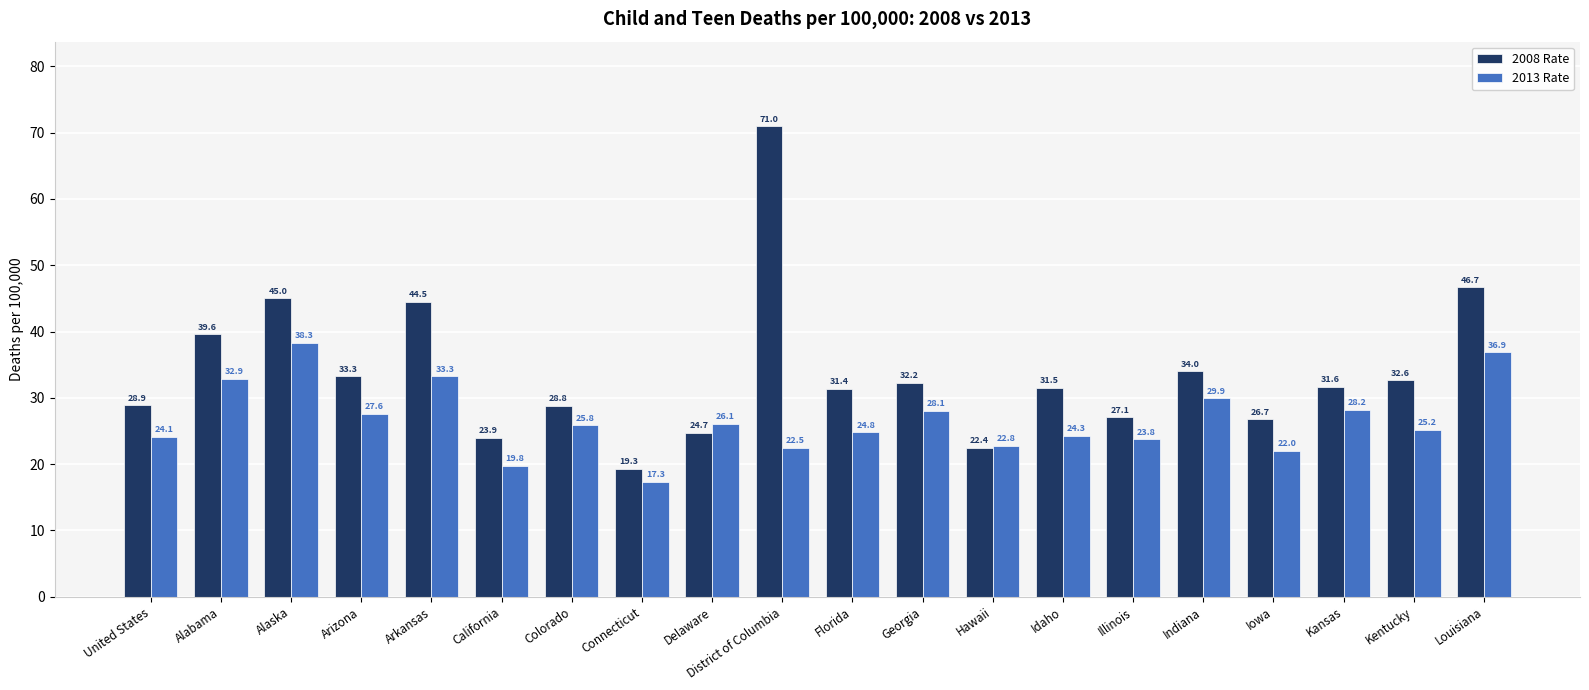

Where does the 2013 Rate series first go above 25?

Alabama